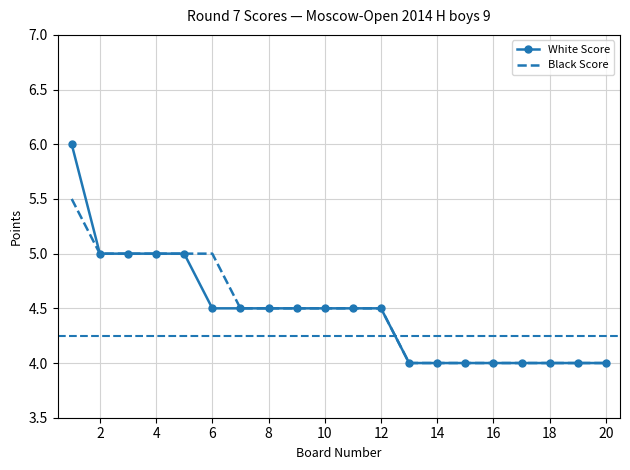

What is the lowest value of the Black Score series?

4.0